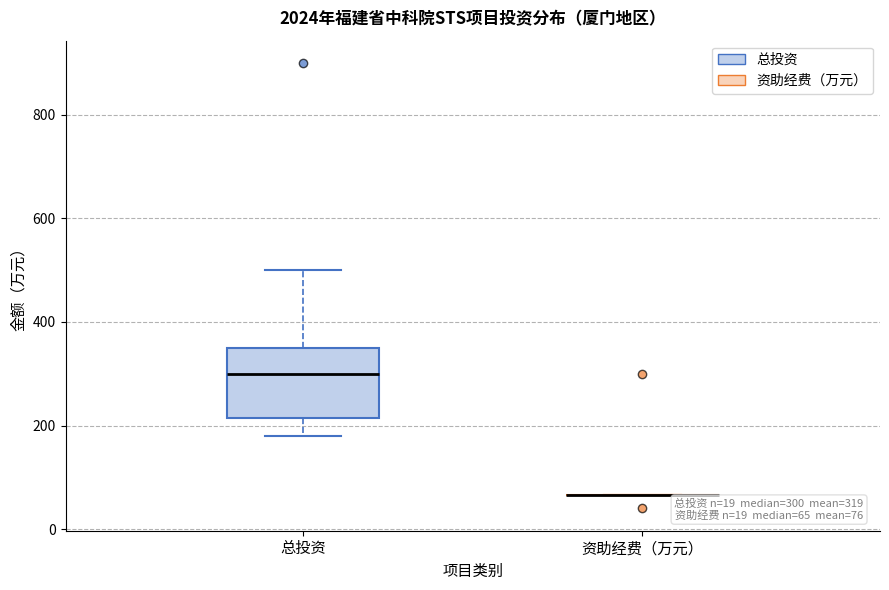

Which box is the tallest, from its lower edge to its upper edge?

总投资